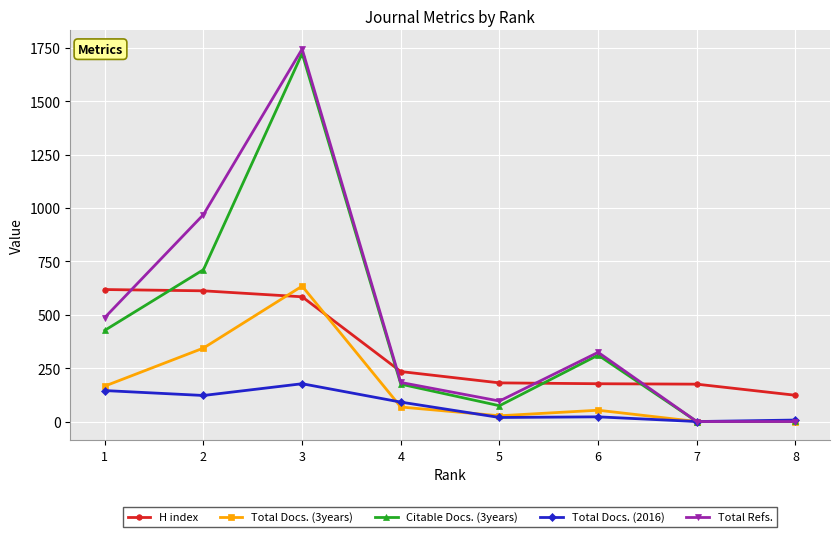

What is the difference between the maximum and minimum values in the Total Refs. series?

1744